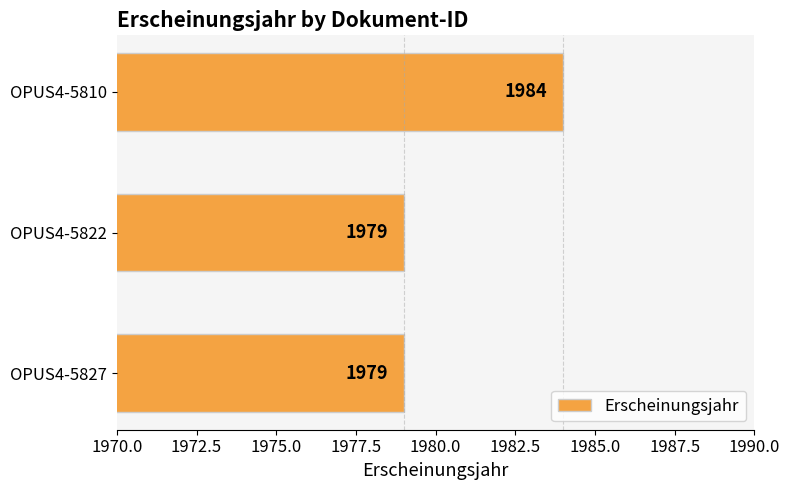

What is the approximate value at OPUS4-5810?

1984